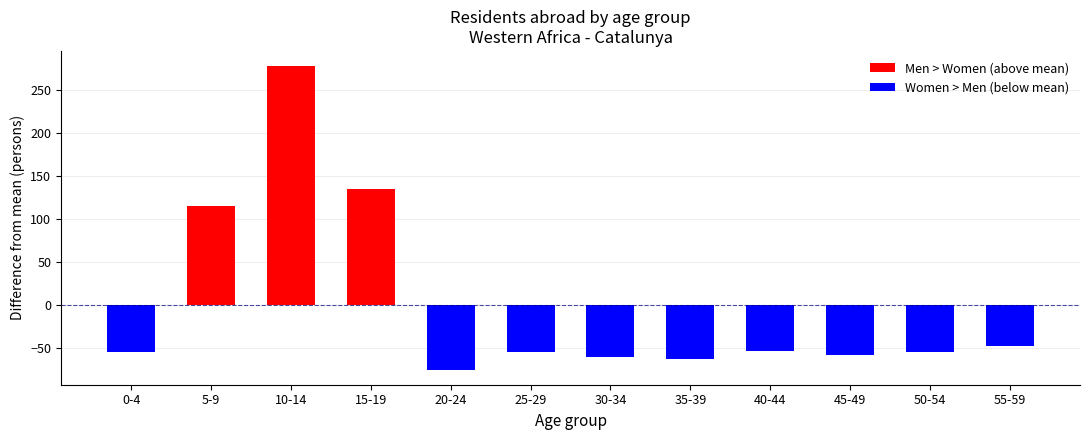

What is the change in value from 5-9 to 40-44?

-169.0